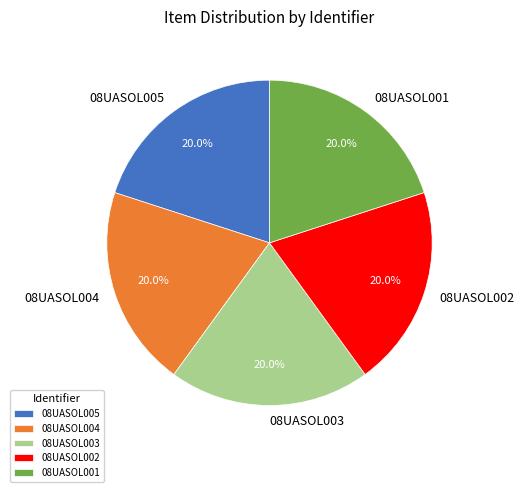

Is it true that 08UASOL002 is 20% of the pie?

True